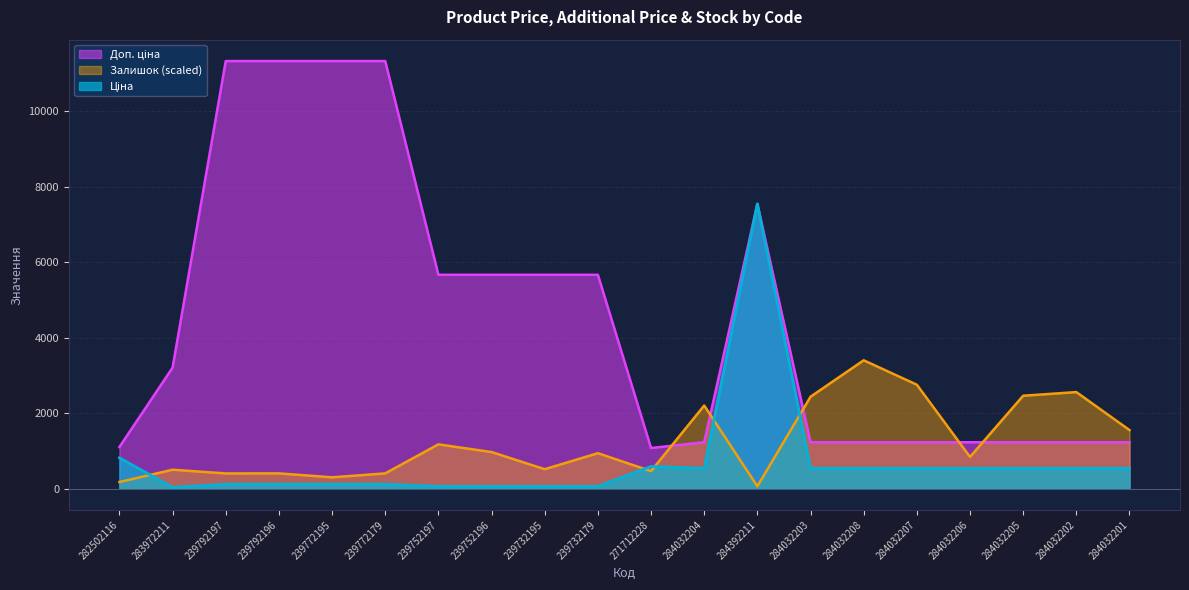

What is the difference between the Залишок values at 284032206 and 239792197?

438.0